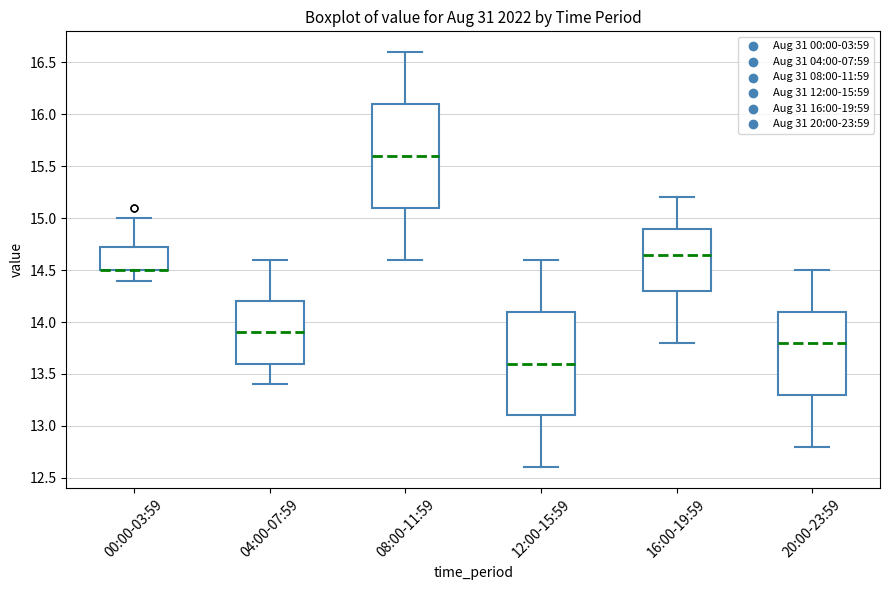

Reading left to right, transcribe this box plot: for each box, give where its median line is, the range the box spans, and where its two whiskers end, as read against the y-axis. The values are not printed on the chart, so give them approximately, as read against the axis.

00:00-03:59: median 14.50 (drawn on the box's lower edge), box 14.50 to 14.75, whiskers 14.40 to 15.00
04:00-07:59: median 13.90, box 13.60 to 14.20, whiskers 13.40 to 14.60
08:00-11:59: median 15.60, box 15.10 to 16.10, whiskers 14.60 to 16.60
12:00-15:59: median 13.60, box 13.10 to 14.10, whiskers 12.60 to 14.60
16:00-19:59: median 14.65, box 14.30 to 14.90, whiskers 13.80 to 15.20
20:00-23:59: median 13.80, box 13.30 to 14.10, whiskers 12.80 to 14.50